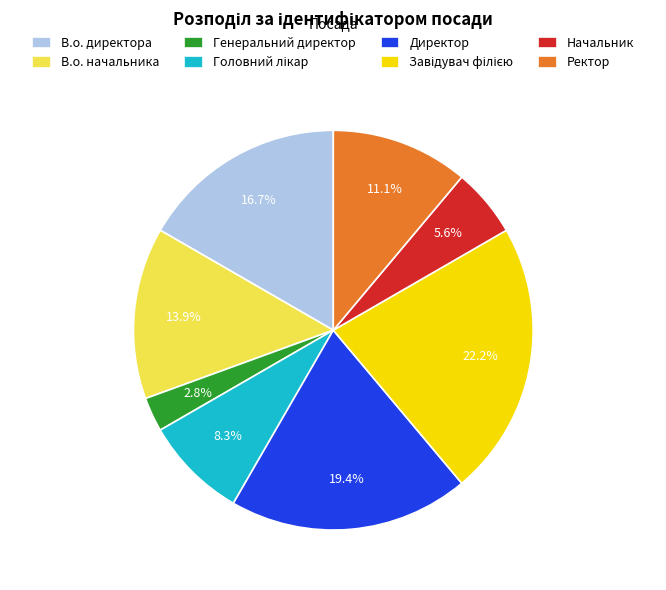

Which category has the smallest portion of the pie?

Генеральний директор